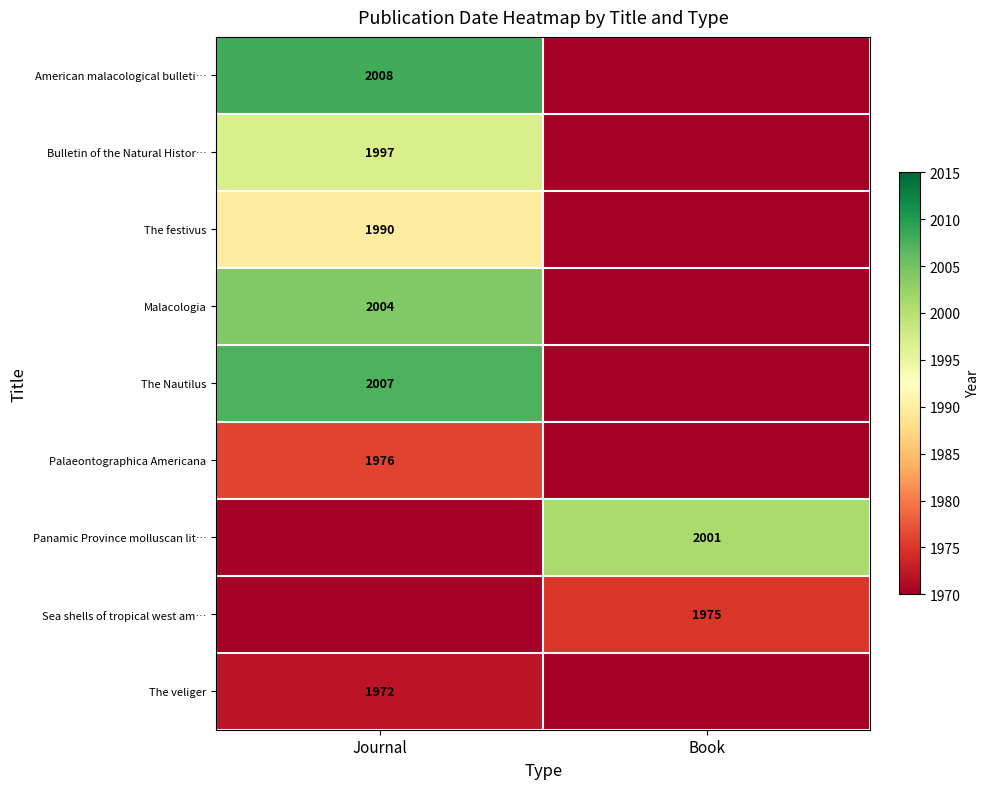

Is the value of The festivus at Journal greater than the value of Panamic Province molluscan lit… at Book?

No